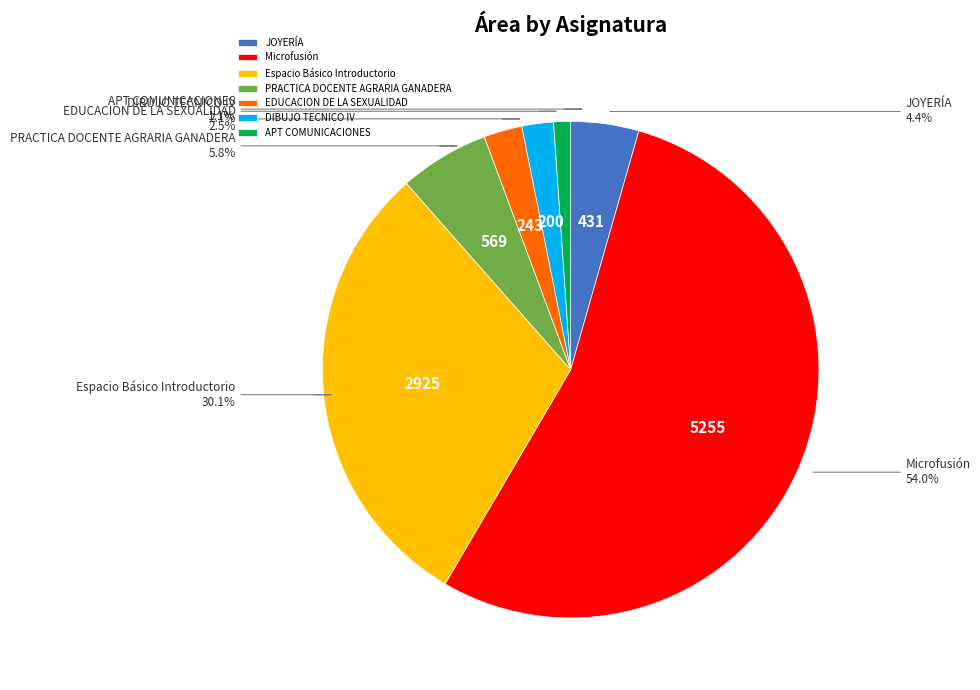

Does any single category account for the majority?

Yes